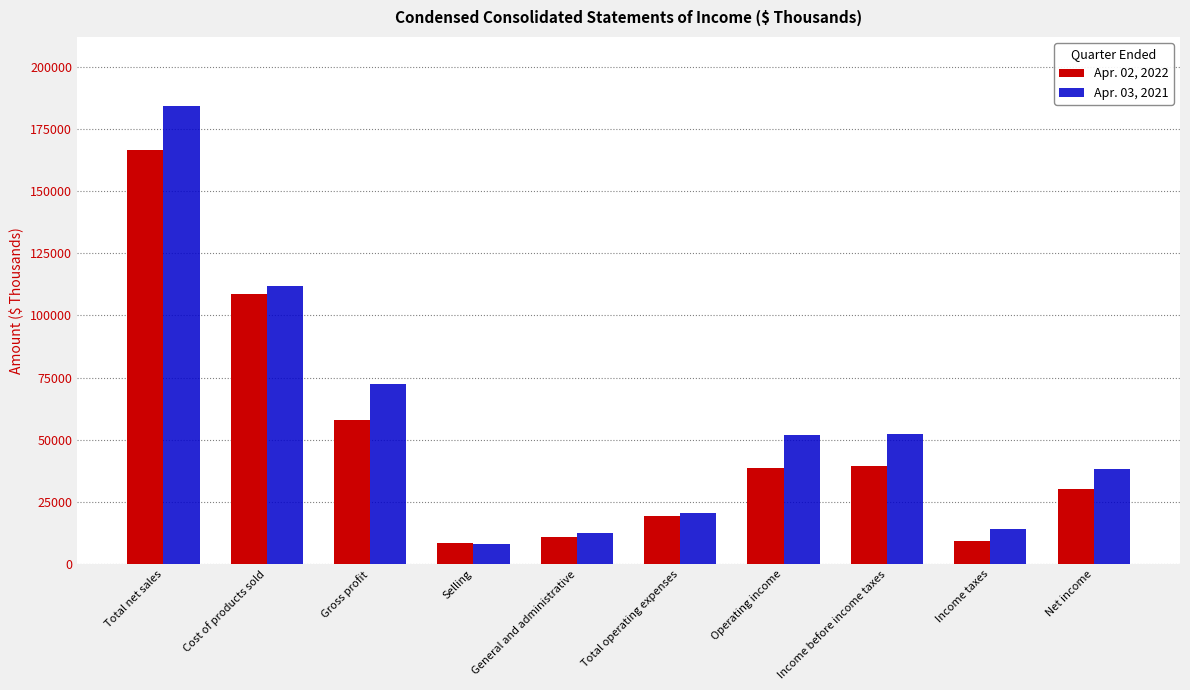

Between Selling and Net income, which series saw the biggest shift?

Apr. 03, 2021